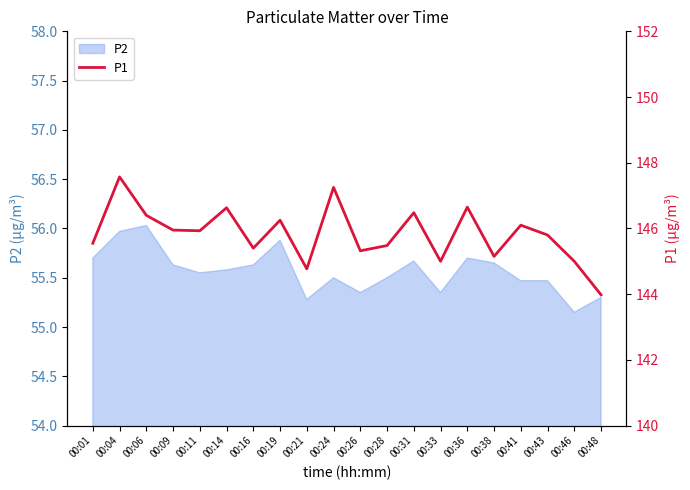

How many lines are shown in the chart?

1